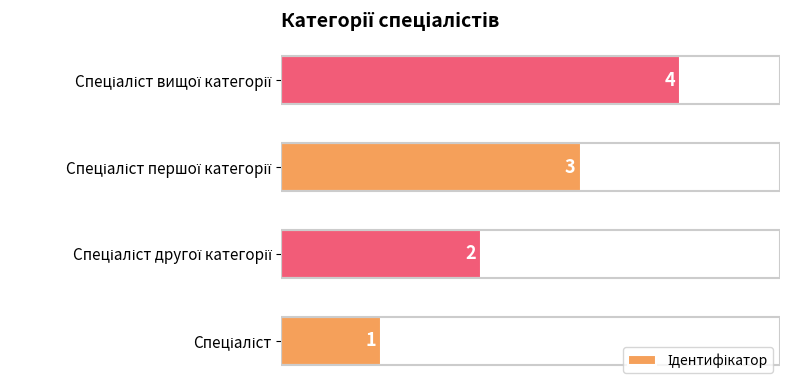

How many values are between 2 and 4?

3